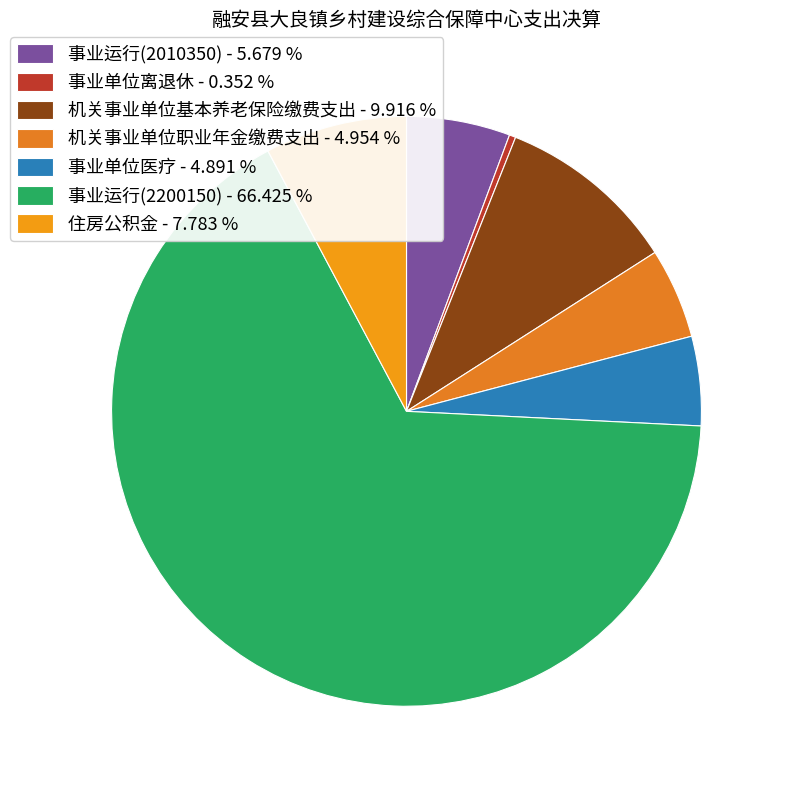

What is the ratio of the value at 事业单位离退休 to the value at 事业单位医疗?

0.1